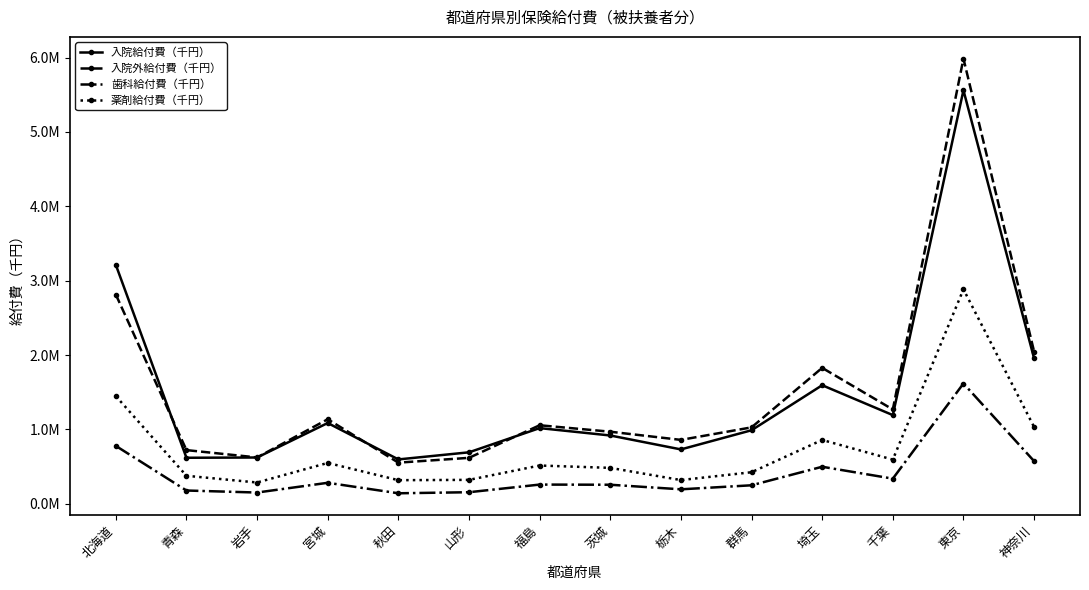

The 薬剤給付費（千円） series shows 261288.4 at 群馬. True or false?

False